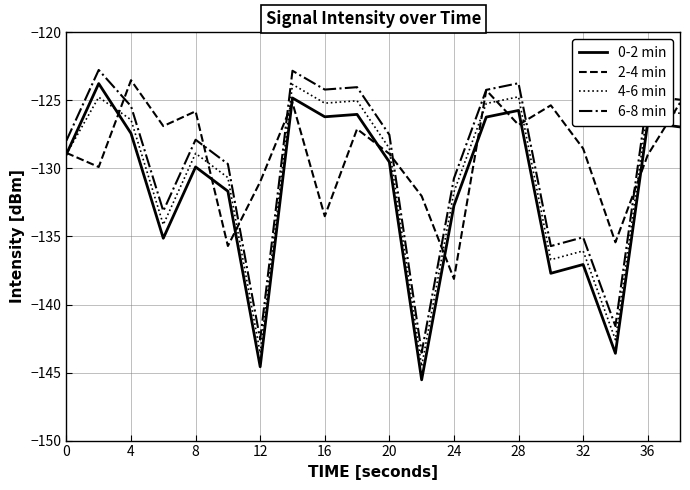

Which series has the widest spread of values?

0-2 min